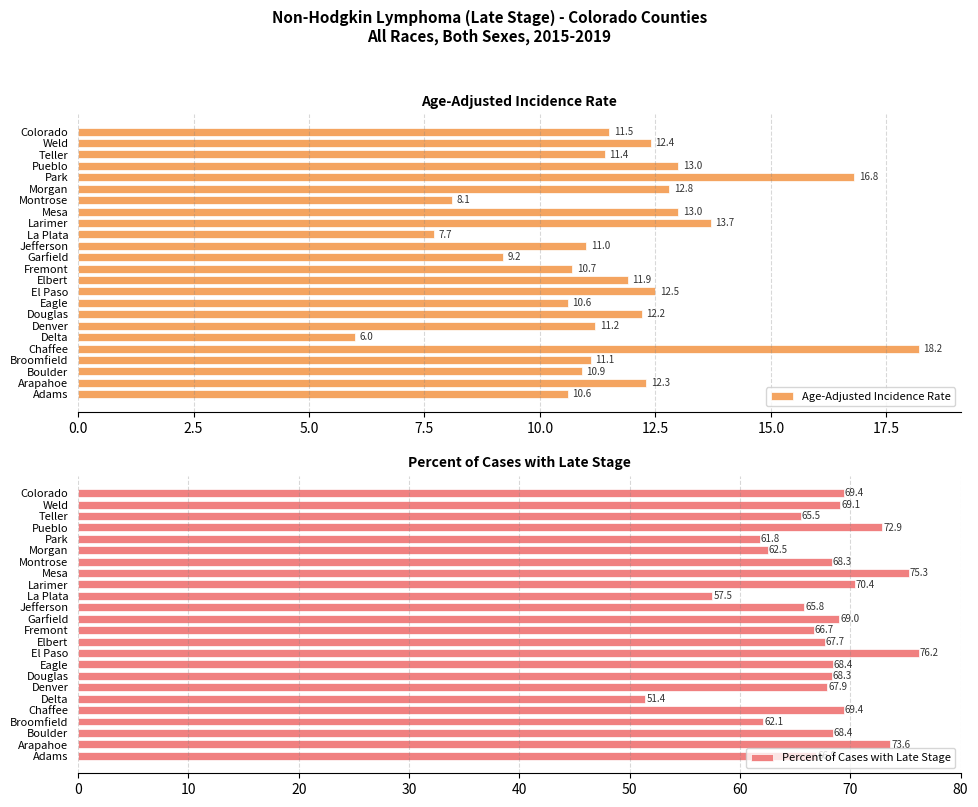

How many values in the Age-Adjusted Incidence Rate series are below 11?

8